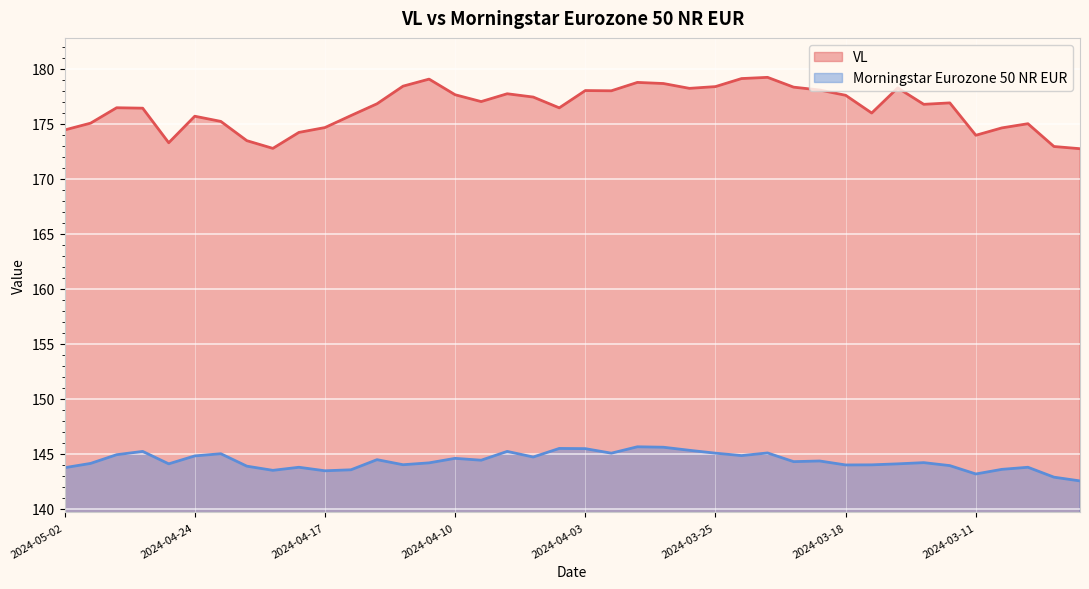

The value of VL at 2024-03-25 is 178.4. True or false?

True